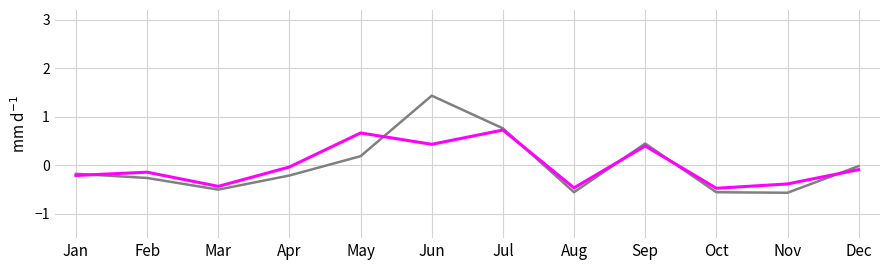

What is the smallest value displayed?

-0.6